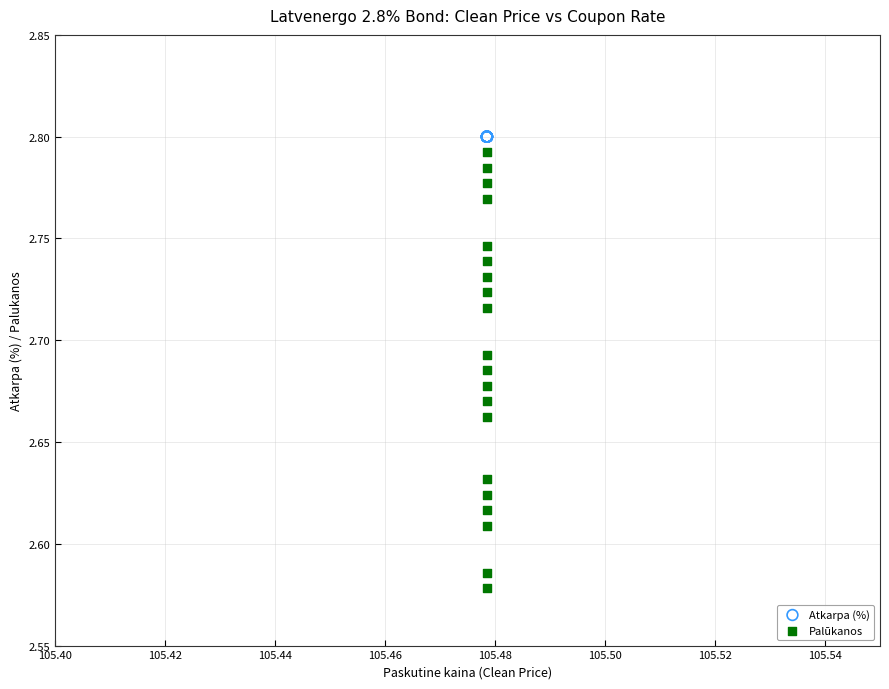

Which series contains the highest Y value?

Atkarpa (%)